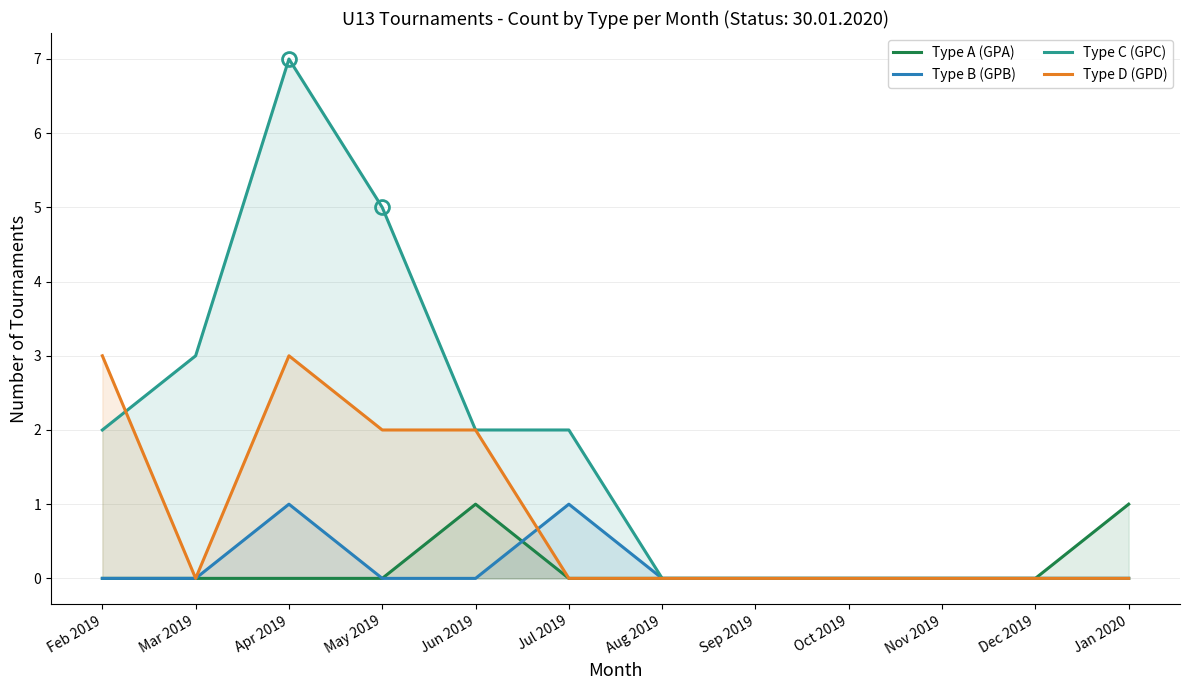

Which series has the largest total across all categories?

Type C (GPC)